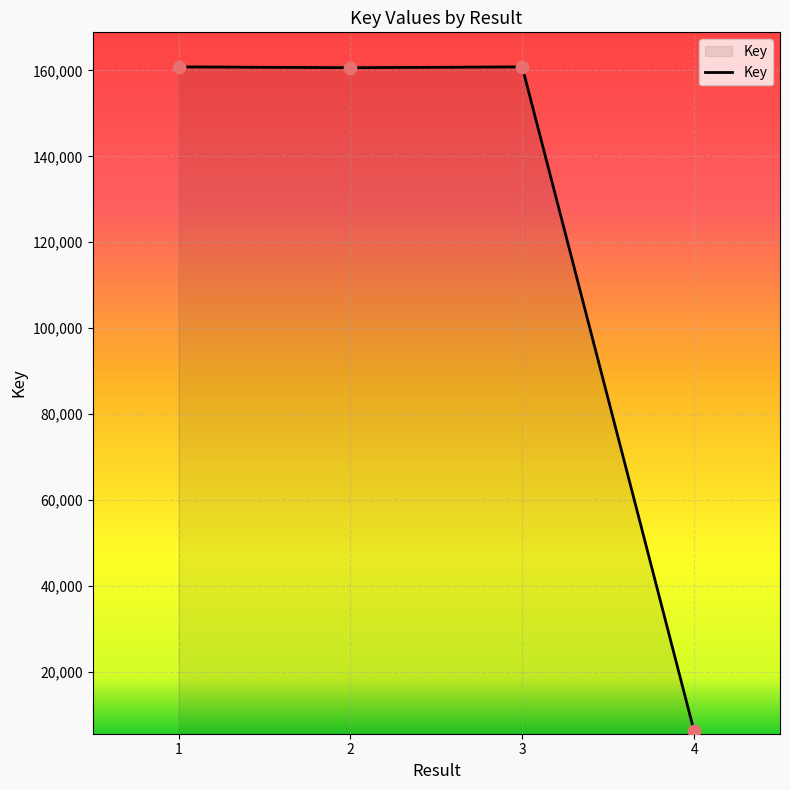

What is the change in value from 2 to 4?

-154522